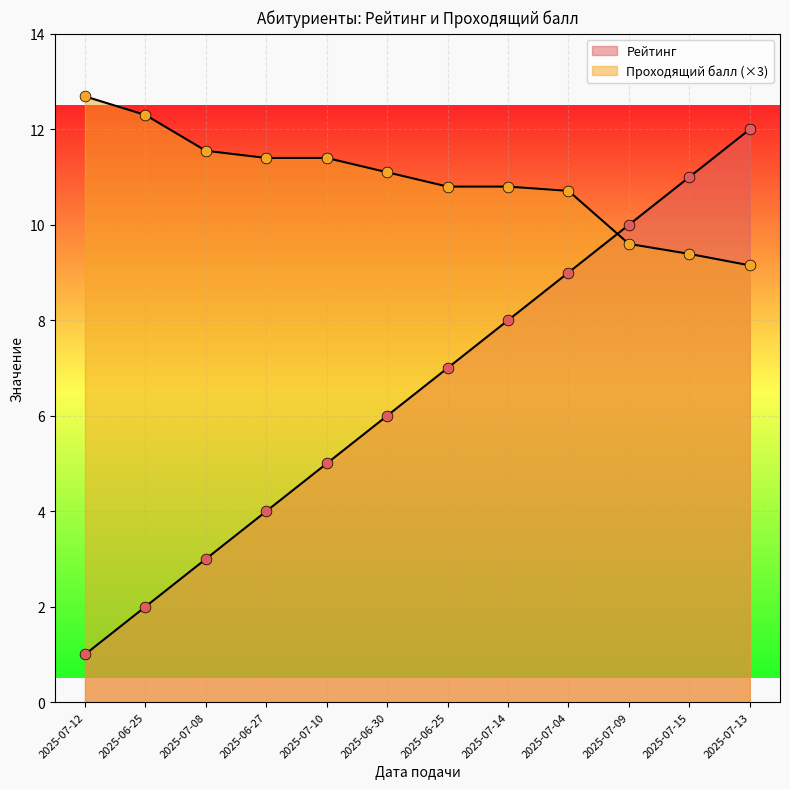

What are all the series names shown in the legend?

Рейтинг, Проходящий балл